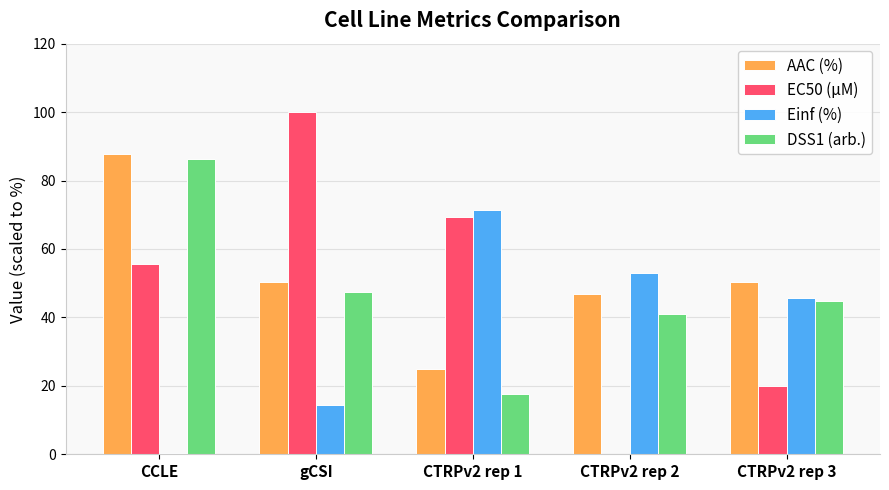

The value of EC50 (µM) at CTRPv2 rep 3 is 30.1. True or false?

False